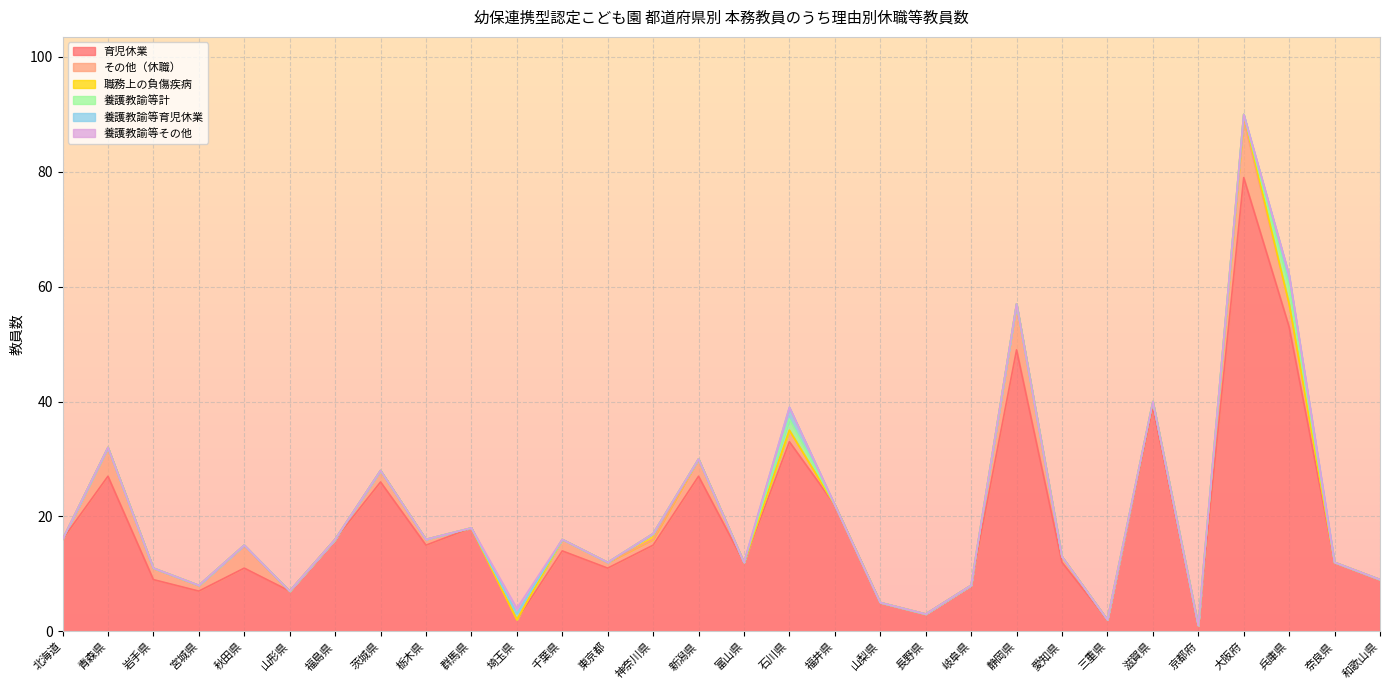

Reading right to left, extract all data points from this chart.

育児休業: 和歌山県=9	奈良県=12	兵庫県=53	大阪府=79	京都府=1	滋賀県=39	三重県=2	愛知県=12	静岡県=49	岐阜県=8	長野県=3	山梨県=5	福井県=22	石川県=33	富山県=12	新潟県=27	神奈川県=15	東京都=11	千葉県=14	埼玉県=2	群馬県=18	栃木県=15	茨城県=26	福島県=16	山形県=7	秋田県=11	宮城県=7	岩手県=9	青森県=27	北海道=16
その他（休職）: 和歌山県=0	奈良県=0	兵庫県=4	大阪府=10	京都府=0	滋賀県=1	三重県=0	愛知県=1	静岡県=8	岐阜県=0	長野県=0	山梨県=0	福井県=0	石川県=2	富山県=0	新潟県=3	神奈川県=1	東京都=1	千葉県=2	埼玉県=0	群馬県=0	栃木県=1	茨城県=2	福島県=0	山形県=0	秋田県=4	宮城県=1	岩手県=2	青森県=5	北海道=0
職務上の負傷疾病: 和歌山県=0	奈良県=0	兵庫県=0	大阪府=1	京都府=0	滋賀県=0	三重県=0	愛知県=0	静岡県=0	岐阜県=0	長野県=0	山梨県=0	福井県=0	石川県=0	富山県=0	新潟県=0	神奈川県=1	東京都=0	千葉県=0	埼玉県=0	群馬県=0	栃木県=0	茨城県=0	福島県=0	山形県=0	秋田県=0	宮城県=0	岩手県=0	青森県=0	北海道=0
養護教諭等計: 和歌山県=0	奈良県=0	兵庫県=3	大阪府=0	京都府=0	滋賀県=0	三重県=0	愛知県=0	静岡県=0	岐阜県=0	長野県=0	山梨県=0	福井県=0	石川県=2	富山県=0	新潟県=0	神奈川県=0	東京都=0	千葉県=0	埼玉県=1	群馬県=0	栃木県=0	茨城県=0	福島県=0	山形県=0	秋田県=0	宮城県=0	岩手県=0	青森県=0	北海道=0
養護教諭等育児休業: 和歌山県=0	奈良県=0	兵庫県=2	大阪府=0	京都府=0	滋賀県=0	三重県=0	愛知県=0	静岡県=0	岐阜県=0	長野県=0	山梨県=0	福井県=0	石川県=2	富山県=0	新潟県=0	神奈川県=0	東京都=0	千葉県=0	埼玉県=0	群馬県=0	栃木県=0	茨城県=0	福島県=0	山形県=0	秋田県=0	宮城県=0	岩手県=0	青森県=0	北海道=0
養護教諭等その他: 和歌山県=0	奈良県=0	兵庫県=0	大阪府=0	京都府=0	滋賀県=0	三重県=0	愛知県=0	静岡県=0	岐阜県=0	長野県=0	山梨県=0	福井県=0	石川県=0	富山県=0	新潟県=0	神奈川県=0	東京都=0	千葉県=0	埼玉県=1	群馬県=0	栃木県=0	茨城県=0	福島県=0	山形県=0	秋田県=0	宮城県=0	岩手県=0	青森県=0	北海道=0